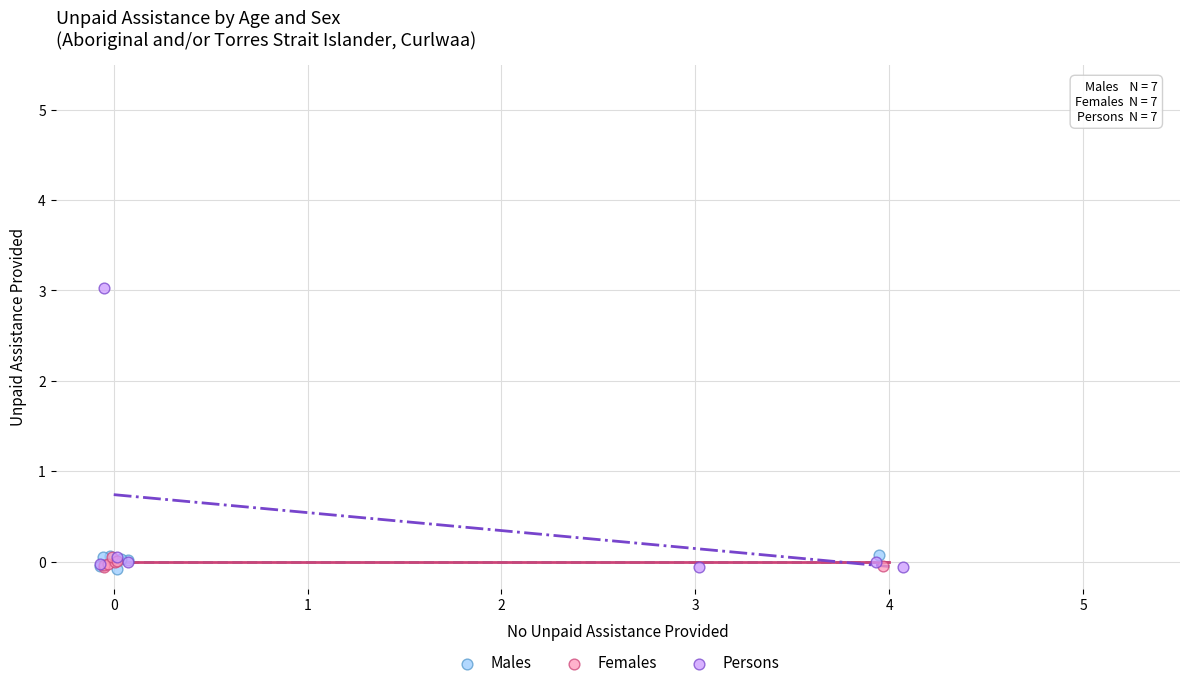

Which series reaches the maximum Y coordinate?

Persons